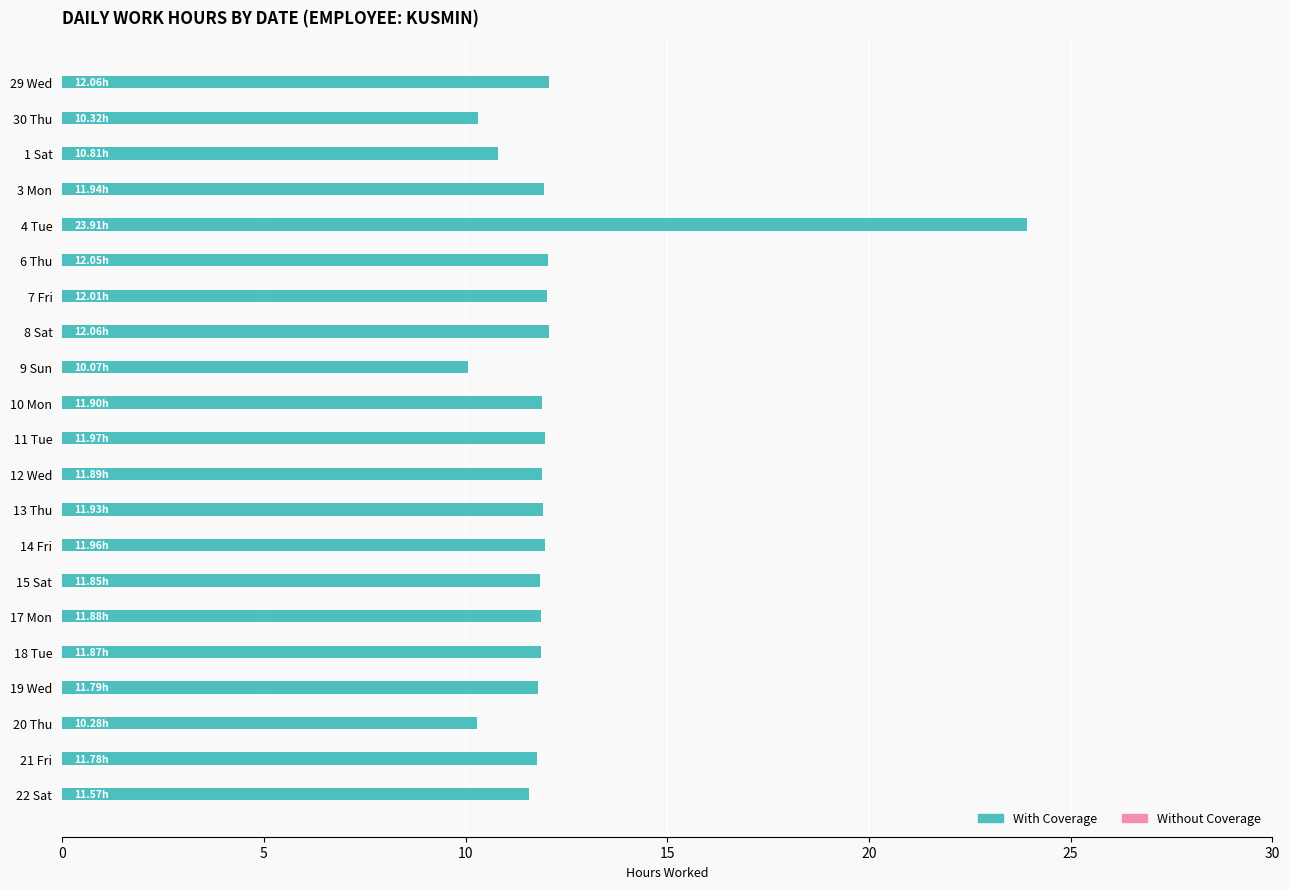

Approximately how many times larger is the value at 21 Fri compared to 17 Mon?

1.0